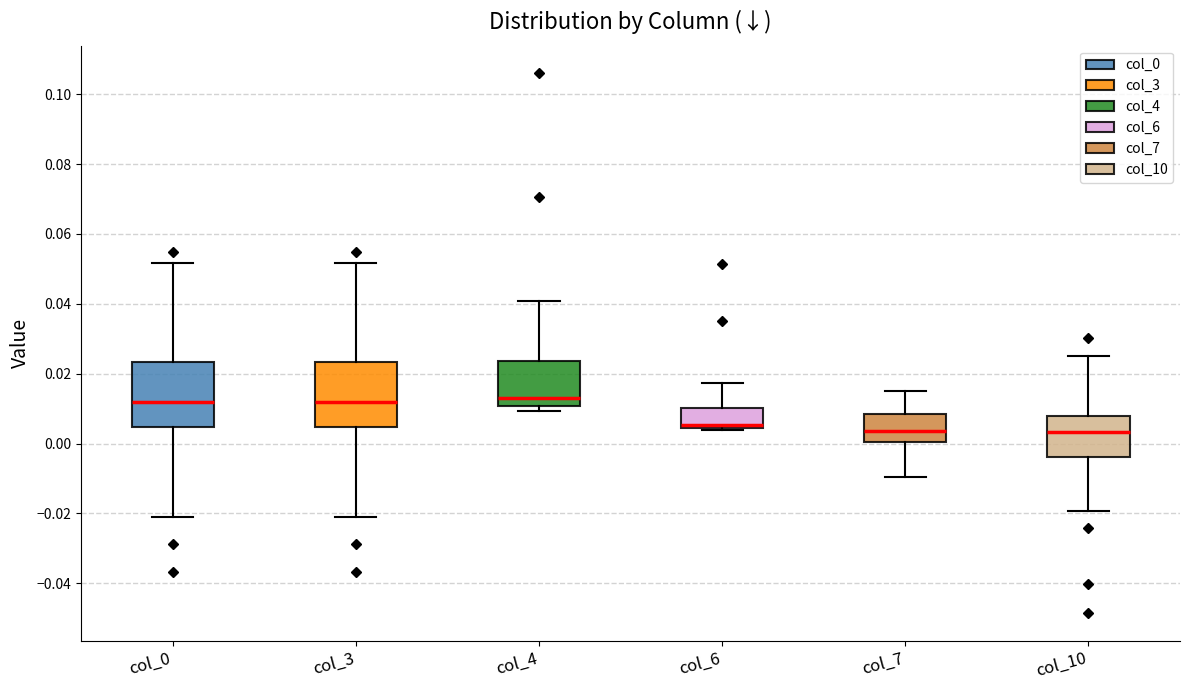

Where does the upper whisker of the box for col_10 end on the y-axis? The values are not printed on the chart, so give them approximately, as read against the axis.

0.024